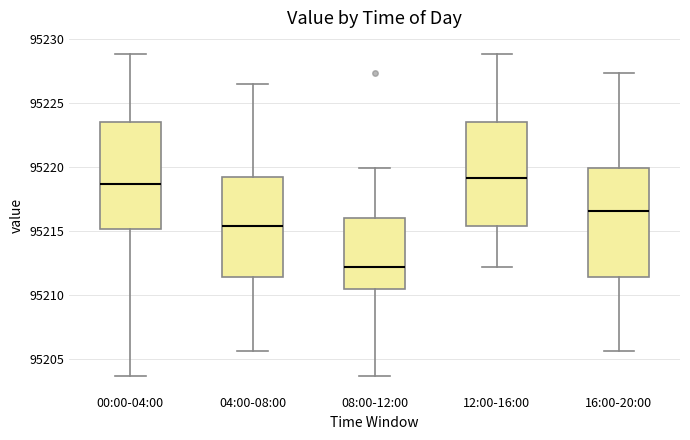

Reading left to right, transcribe this box plot: for each box, give where its median line is, the range the box spans, and where its two whiskers end, as read against the y-axis. The values are not printed on the chart, so give them approximately, as read against the axis.

00:00-04:00: median 95218.5, box 95215.0 to 95223.5, whiskers 95203.5 to 95229.0
04:00-08:00: median 95215.5, box 95211.5 to 95219.0, whiskers 95205.5 to 95226.5
08:00-12:00: median 95212.0, box 95210.5 to 95216.0, whiskers 95203.5 to 95220.0
12:00-16:00: median 95219.0, box 95215.5 to 95223.5, whiskers 95212.0 to 95229.0
16:00-20:00: median 95216.5, box 95211.5 to 95220.0, whiskers 95205.5 to 95227.5